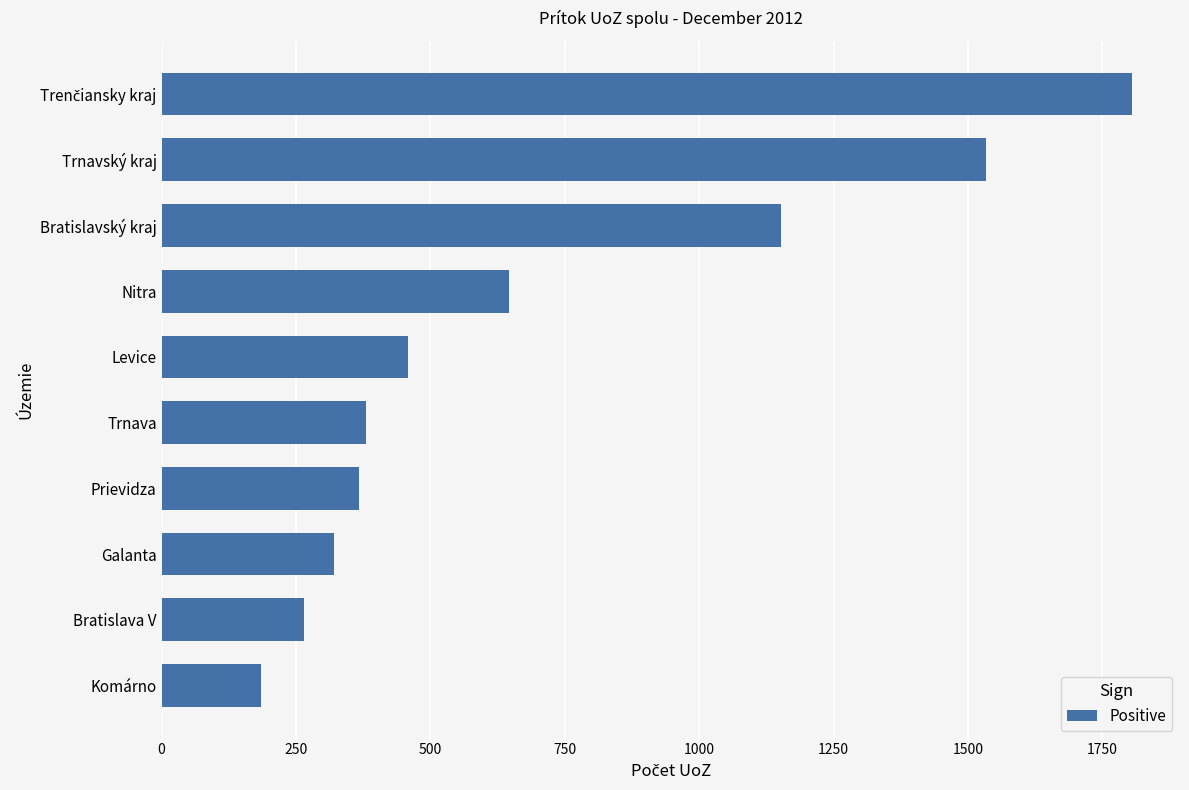

What is the greatest value displayed?

1804